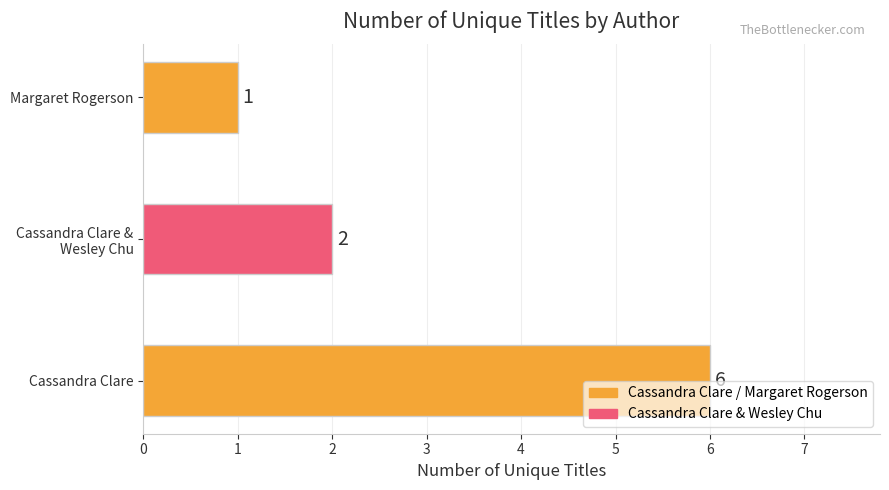

Does the chart contain stacked bars?

No